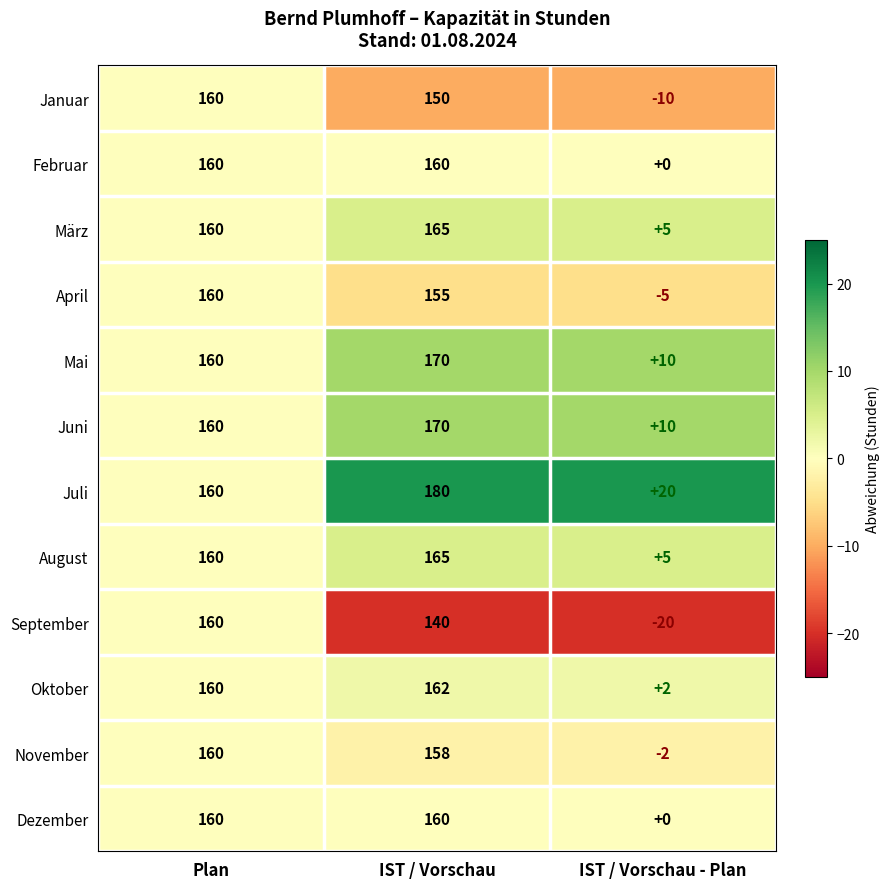

Rank the categories by Januar value from lowest to highest.

IST / Vorschau - Plan, IST / Vorschau, Plan